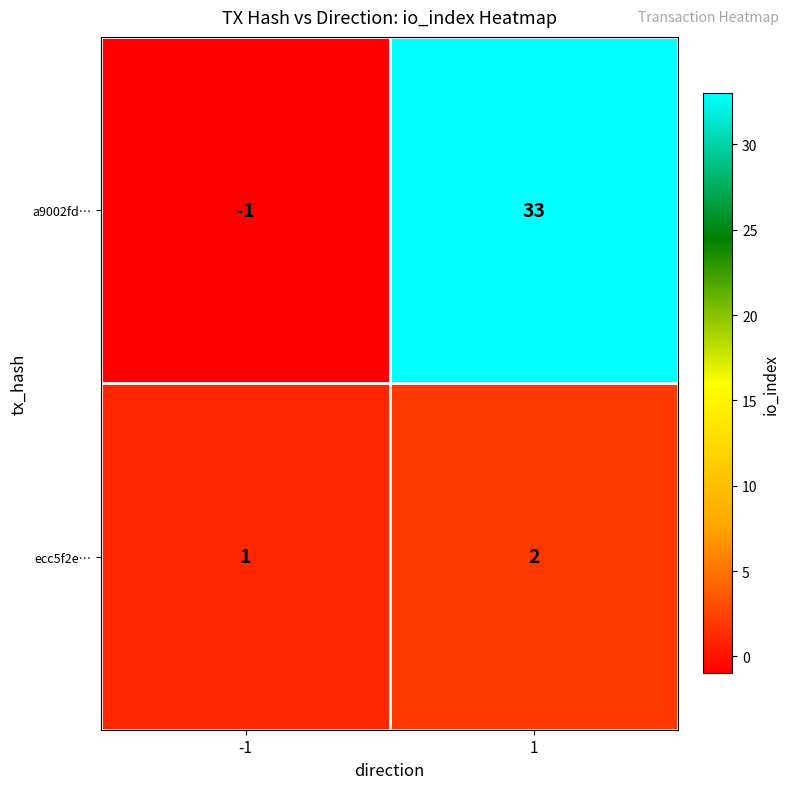

How many values in the ecc5f2e… series are below 2?

1